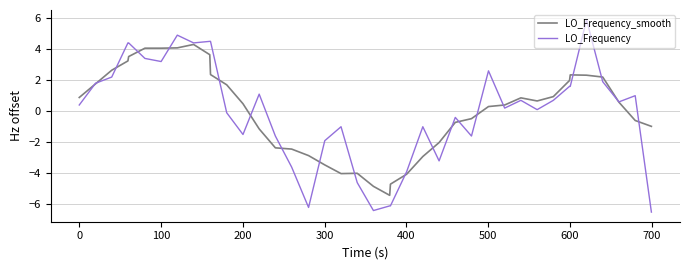

What is the maximum value shown in the chart?

5.9